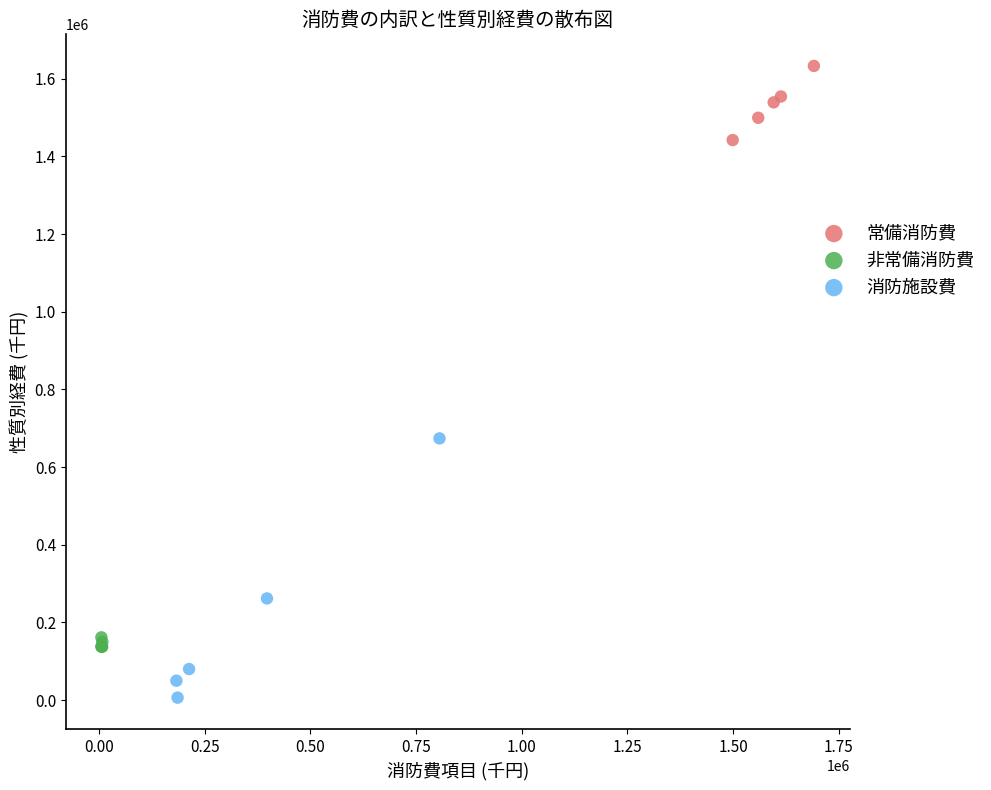

Which series contains the highest Y value?

常備消防費